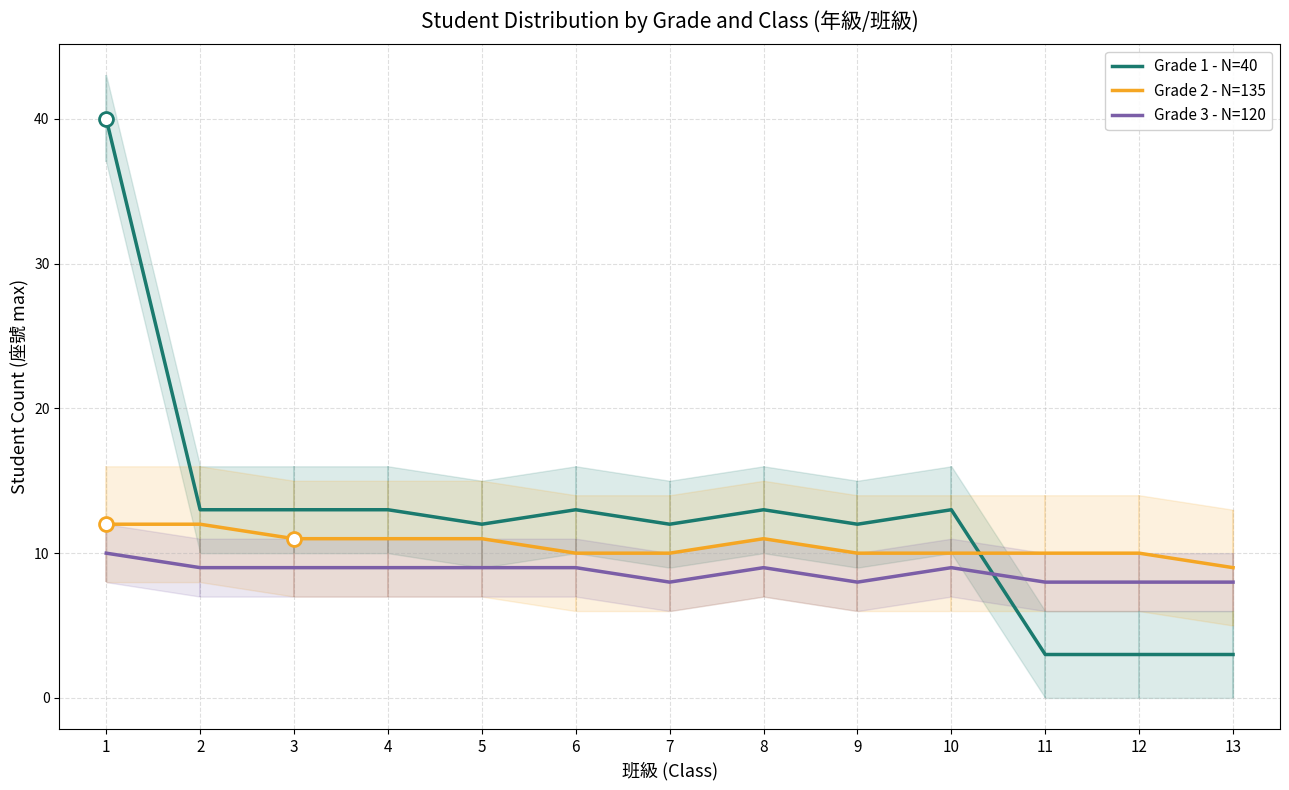

Reading right to left, what are all the values shown in this chart?

Grade 1 - N=40: 3	3	3	13	12	13	12	13	12	13	13	13	40
Grade 2 - N=135: 9	10	10	10	10	11	10	10	11	11	11	12	12
Grade 3 - N=120: 8	8	8	9	8	9	8	9	9	9	9	9	10